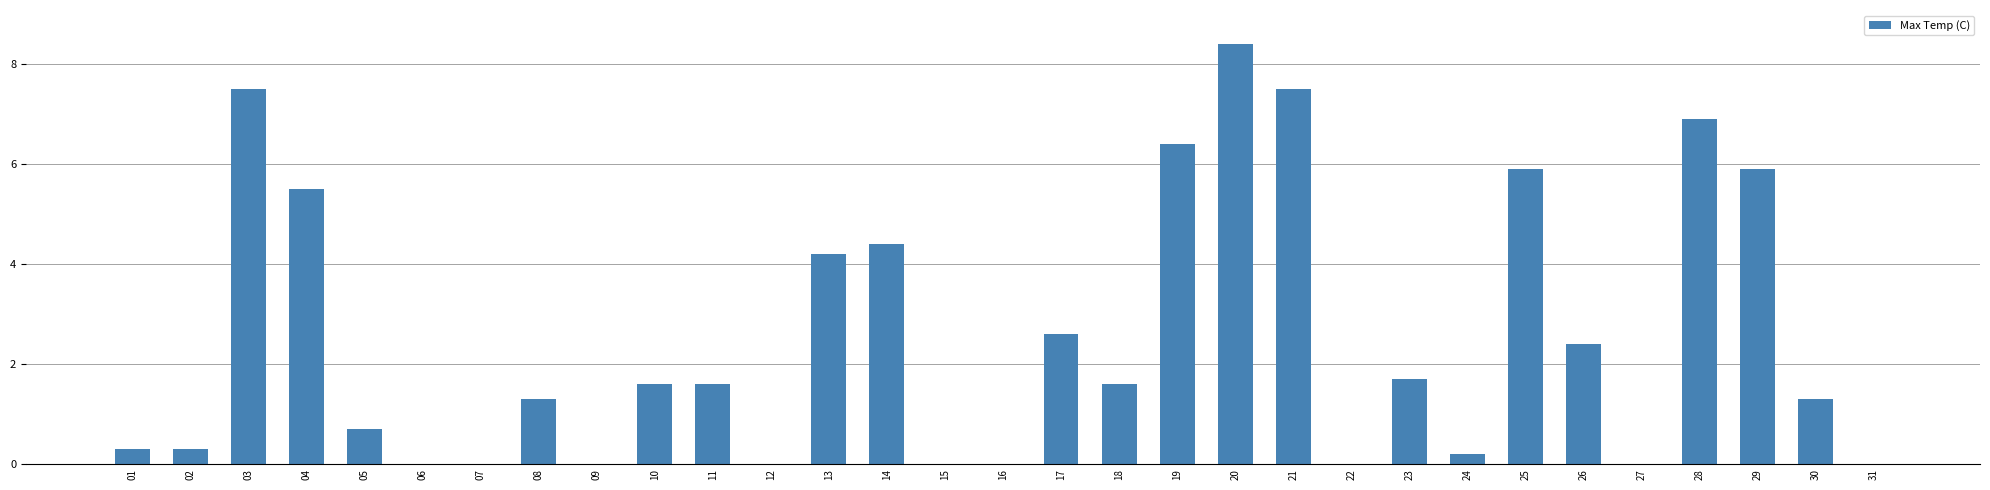

Between 03 and 16, which is larger?

03